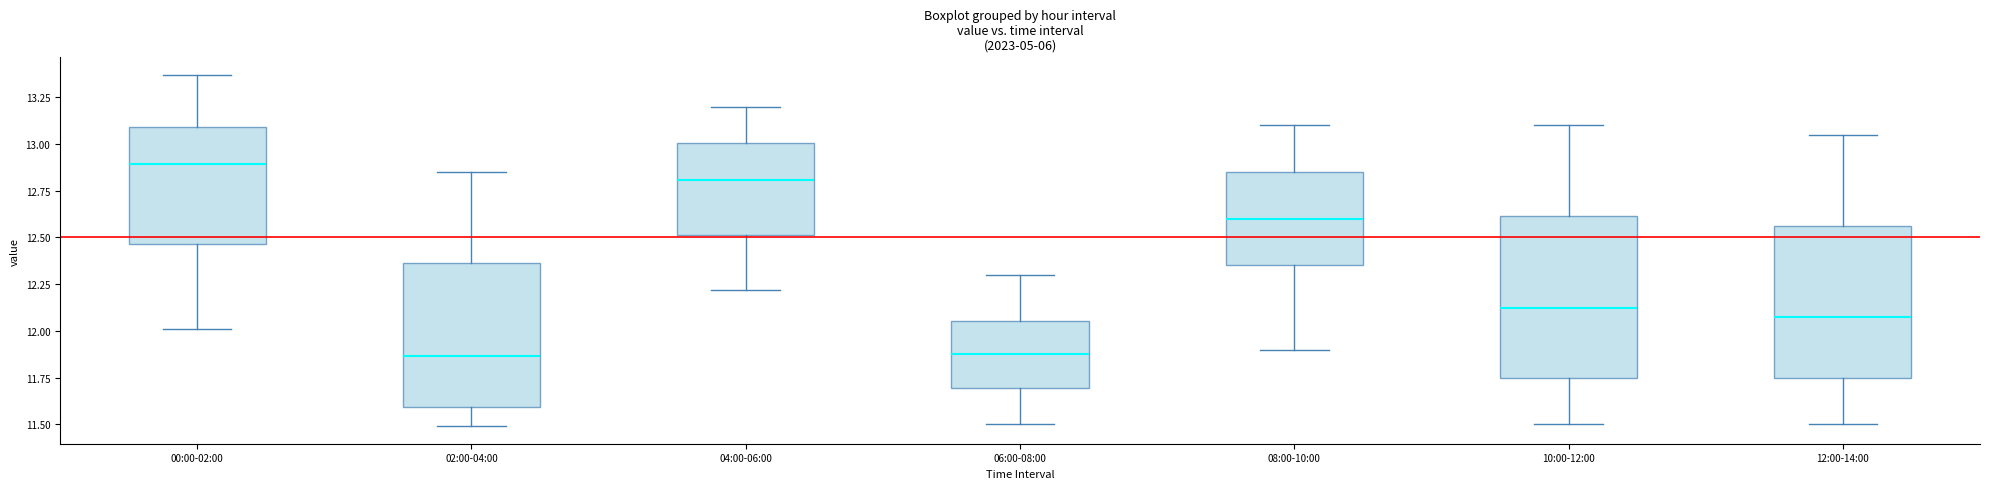

Reading left to right, transcribe this box plot: for each box, give where its median line is, the range the box spans, and where its two whiskers end, as read against the y-axis. The values are not printed on the chart, so give them approximately, as read against the axis.

00:00-02:00: median 12.90, box 12.45 to 13.10, whiskers 12.00 to 13.35
02:00-04:00: median 11.85, box 11.60 to 12.35, whiskers 11.50 to 12.85
04:00-06:00: median 12.80, box 12.50 to 13.00, whiskers 12.20 to 13.20
06:00-08:00: median 11.90, box 11.70 to 12.05, whiskers 11.50 to 12.30
08:00-10:00: median 12.60, box 12.35 to 12.85, whiskers 11.90 to 13.10
10:00-12:00: median 12.15, box 11.75 to 12.60, whiskers 11.50 to 13.10
12:00-14:00: median 12.10, box 11.75 to 12.55, whiskers 11.50 to 13.05